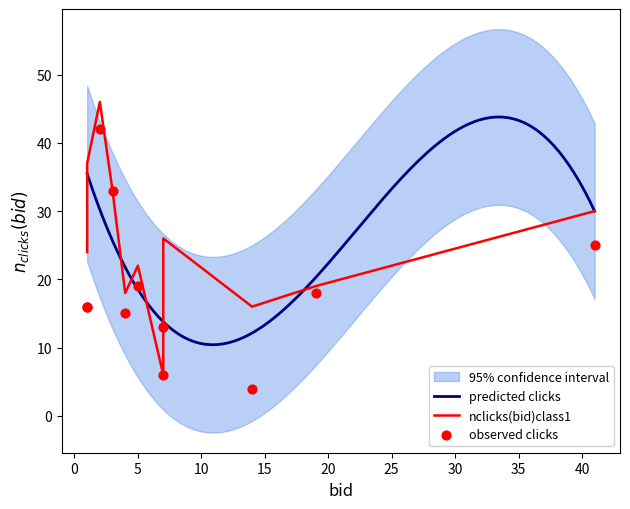

What is the minimum value for predicted clicks?

10.4